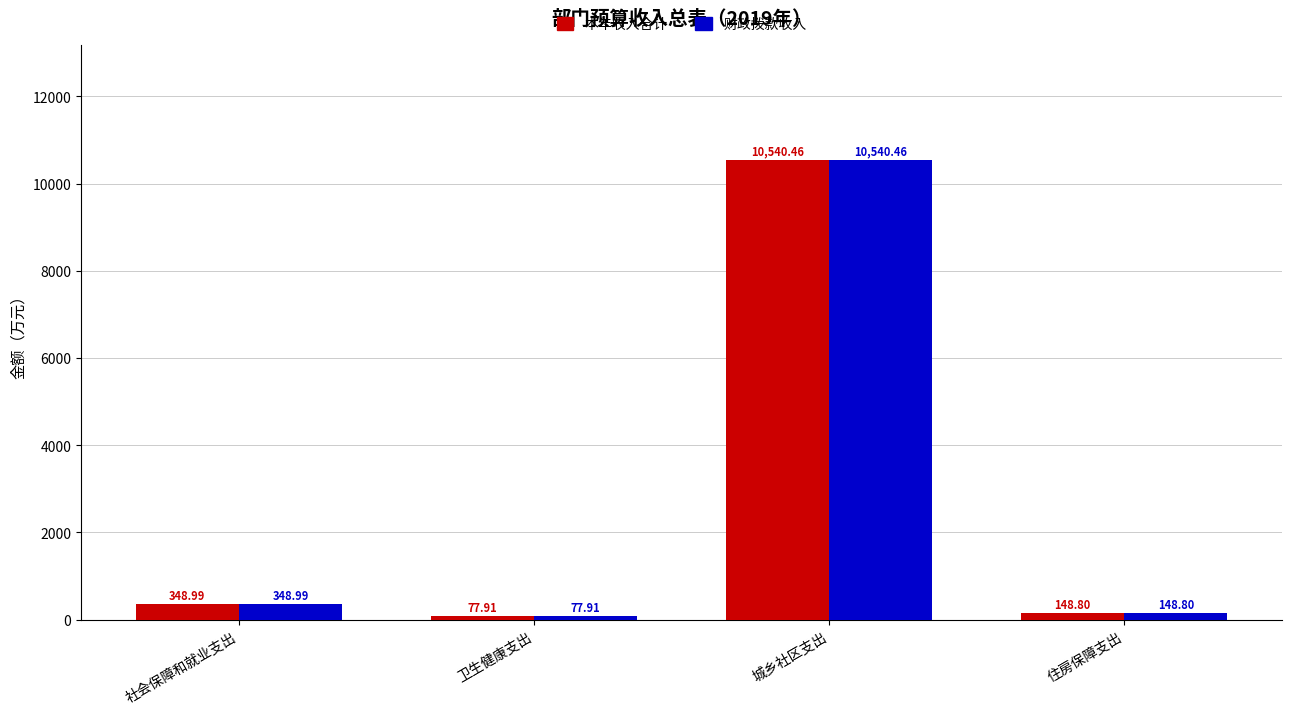

Where does the 本年收入合计 series first go above 348?

社会保障和就业支出